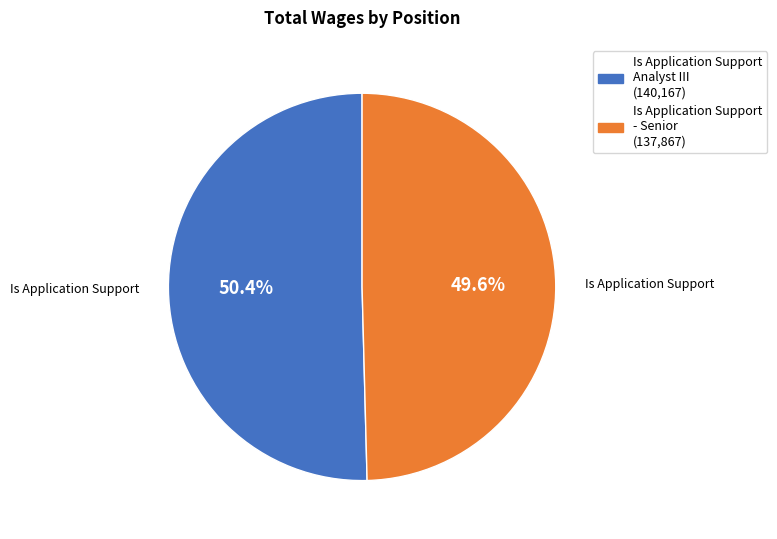

What is the total percentage of Is Application Support Analyst III and Is Application Support - Senior?

100.0%